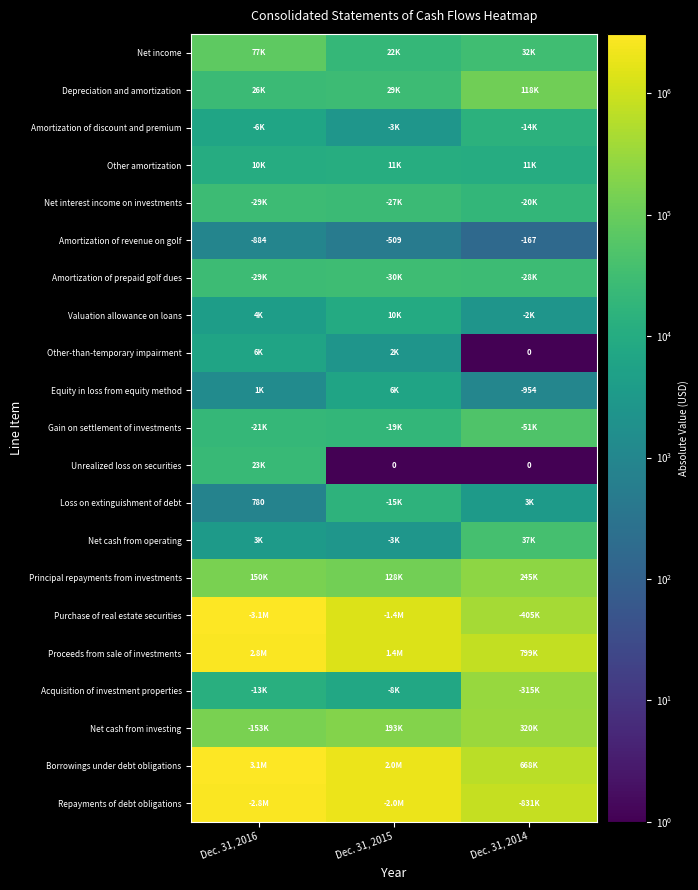

Is the value of Amortization of revenue on golf at Dec. 31, 2015 greater than the value of Unrealized loss on securities at Dec. 31, 2014?

No